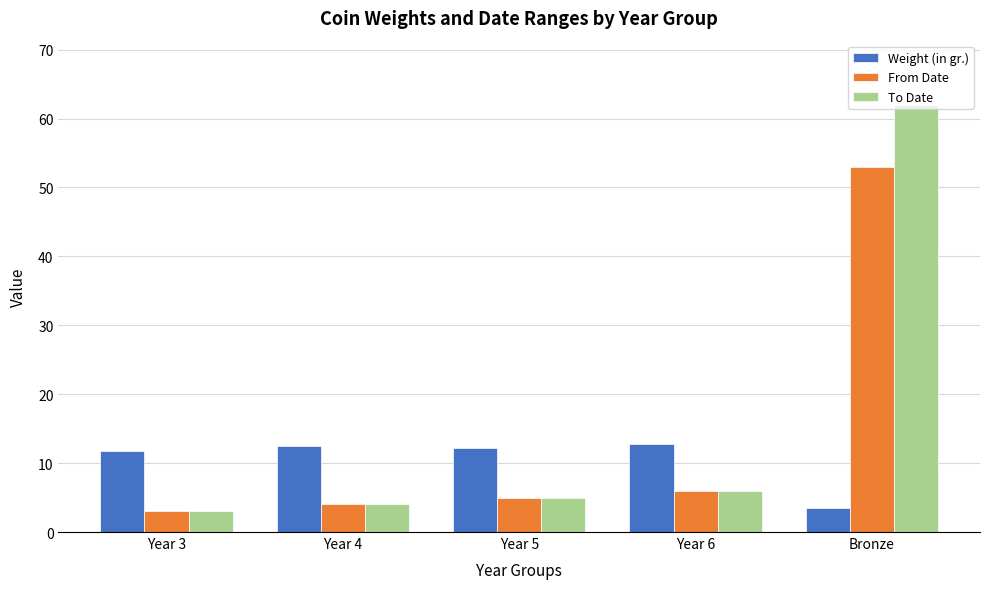

Which series changed the most between Year 5 and Bronze?

To Date